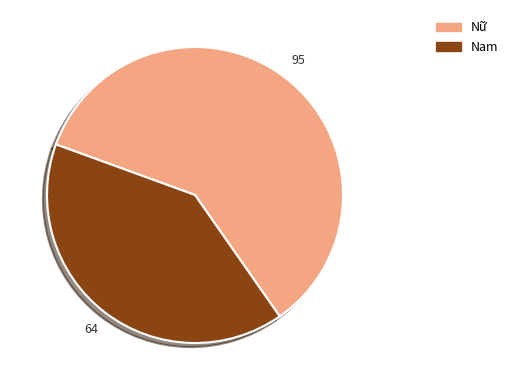

What is the largest slice in the pie chart?

Nữ